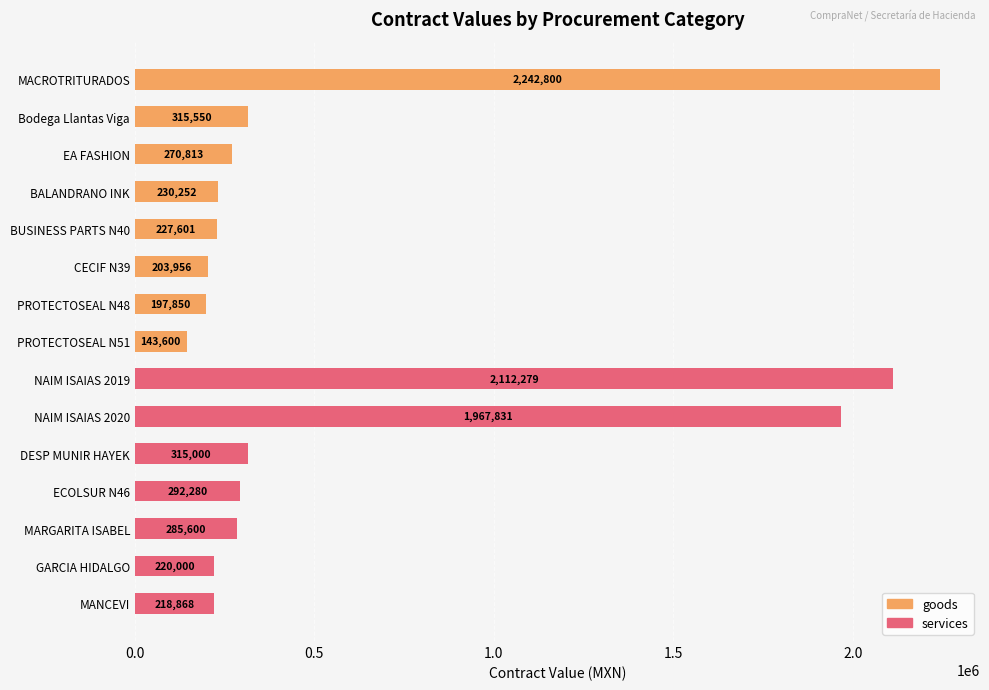

How many positive values does the goods series have?

8